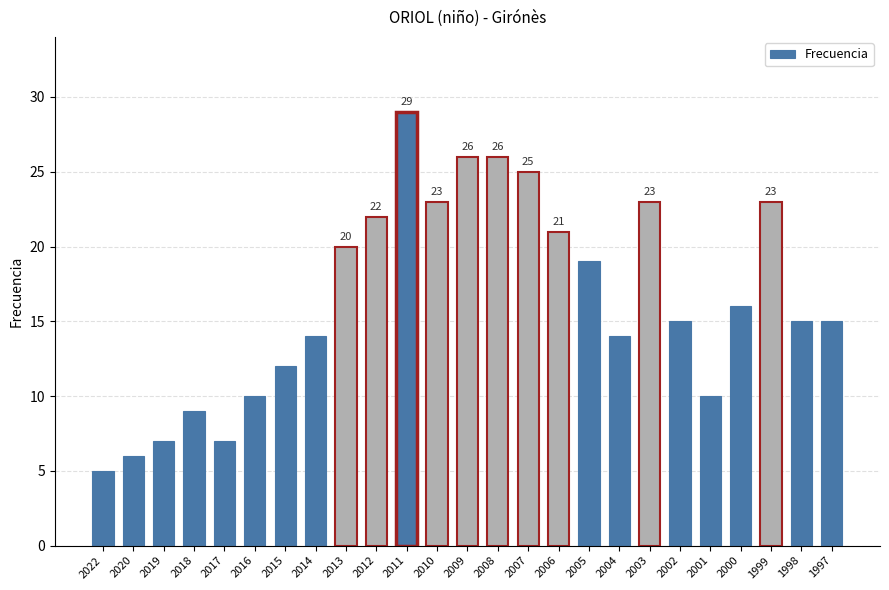

Which category has the highest value across all series?

2011